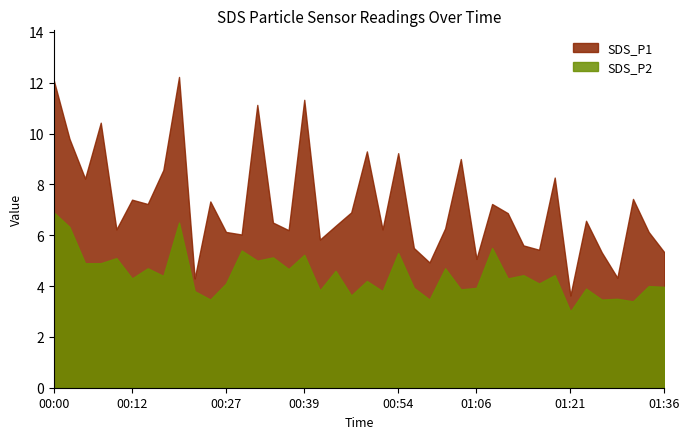

Does the chart have visible grid lines?

No